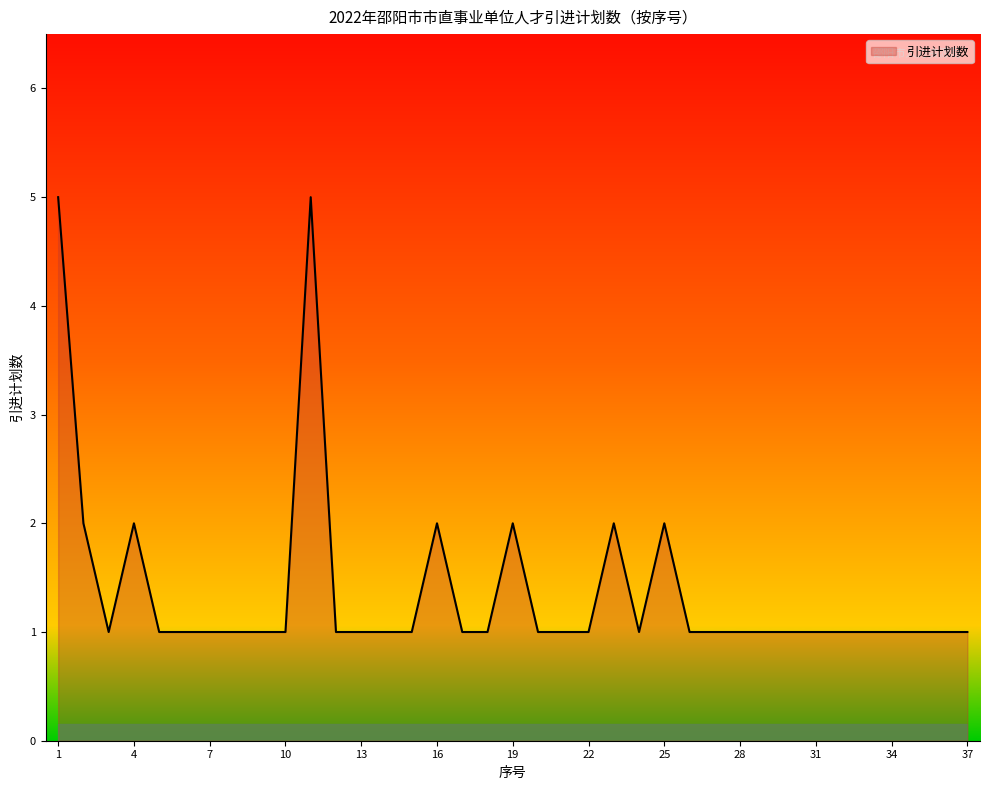

What is the maximum value shown in the chart?

5